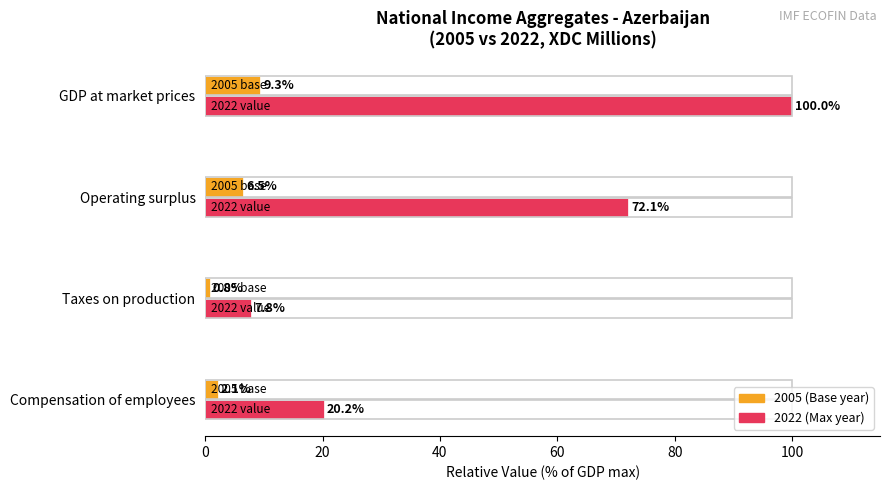

What is the total value across all series at Taxes on production?

8.6